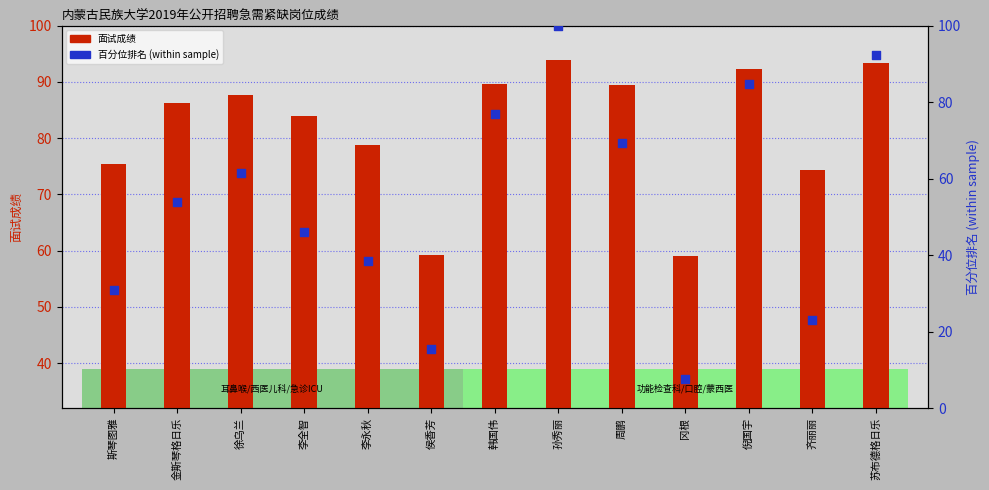

What are all the series names shown in the legend?

面试成绩, 百分位排名